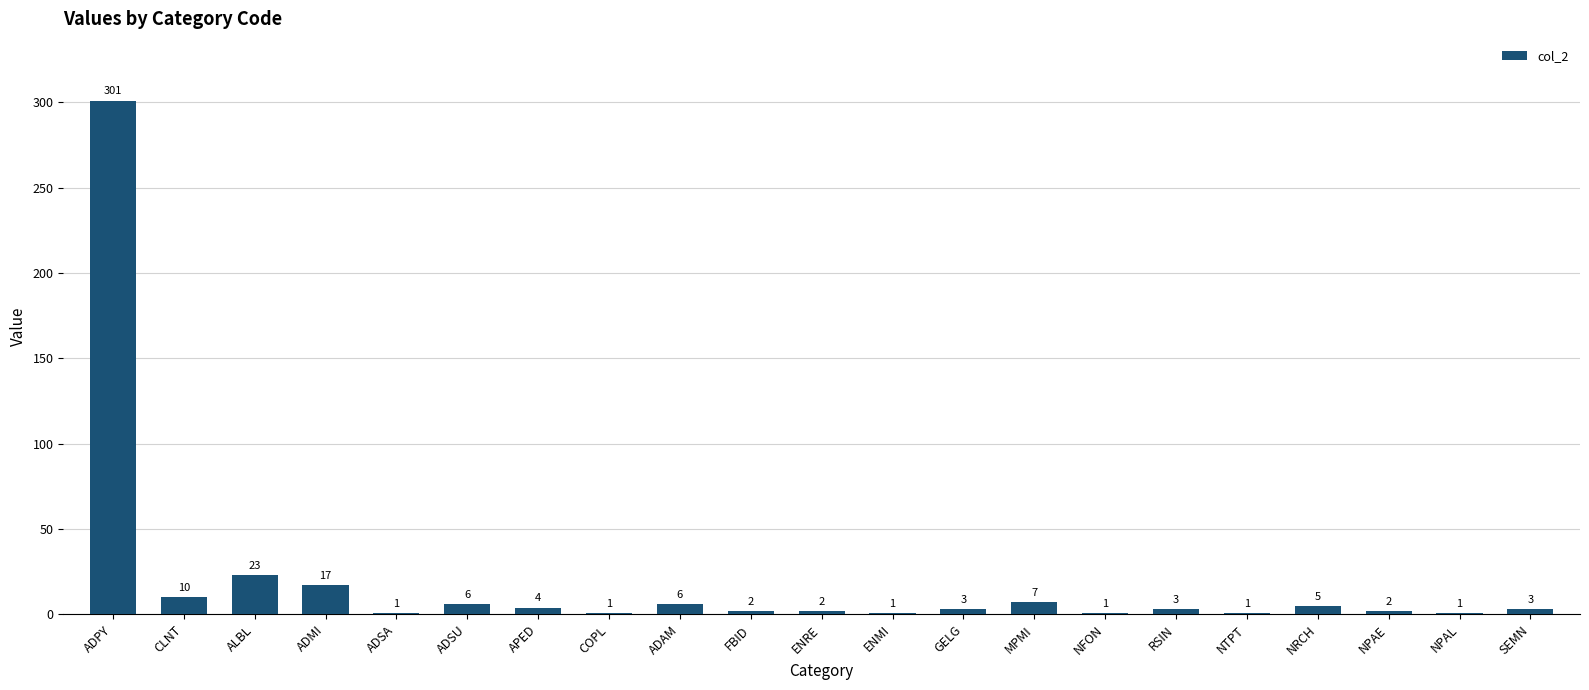

How many data points does each series have?

21